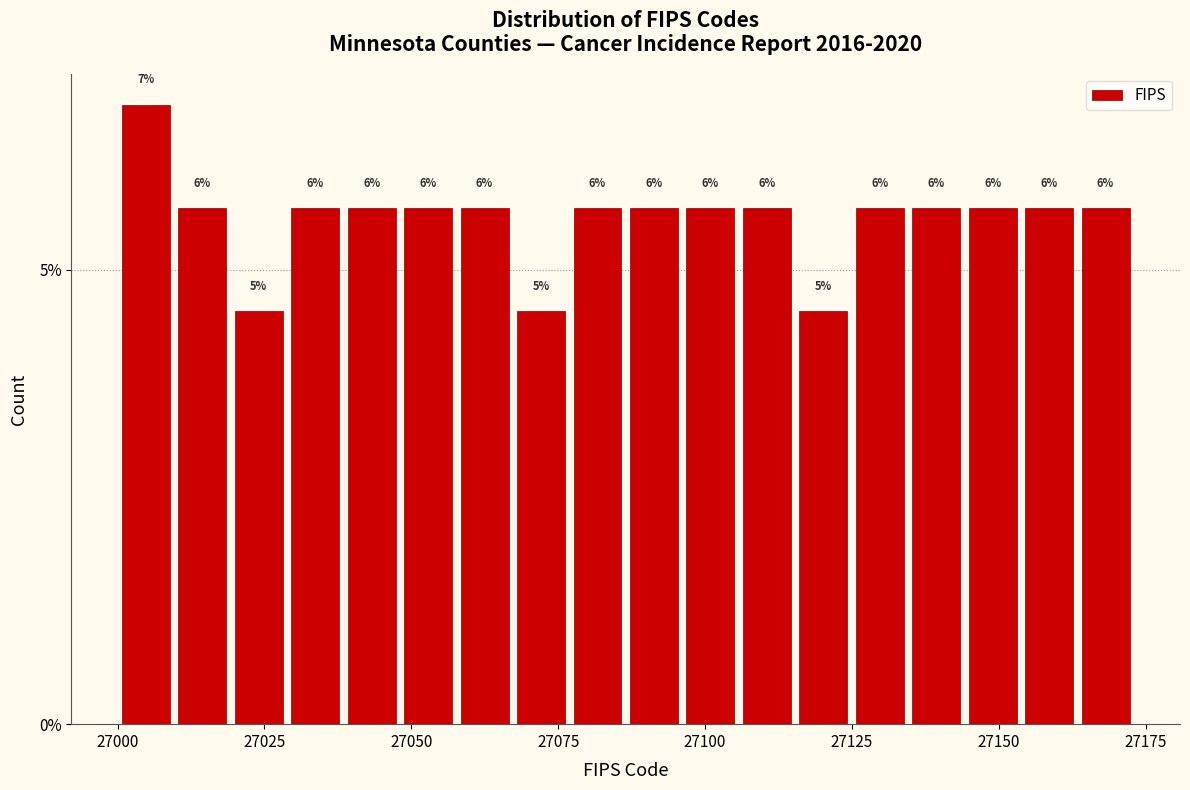

Around what value on the x-axis is the tallest bar? Give the approximate position of its centre, as read against the axis.

27005